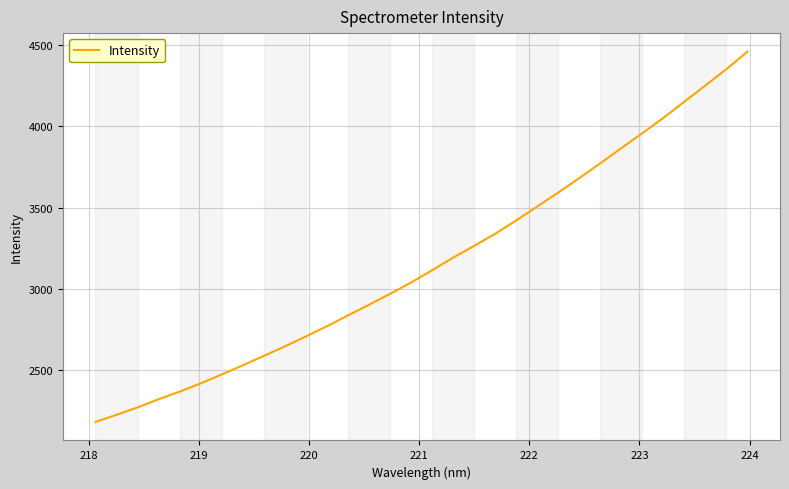

What is the difference between the maximum and minimum values?

2278.4